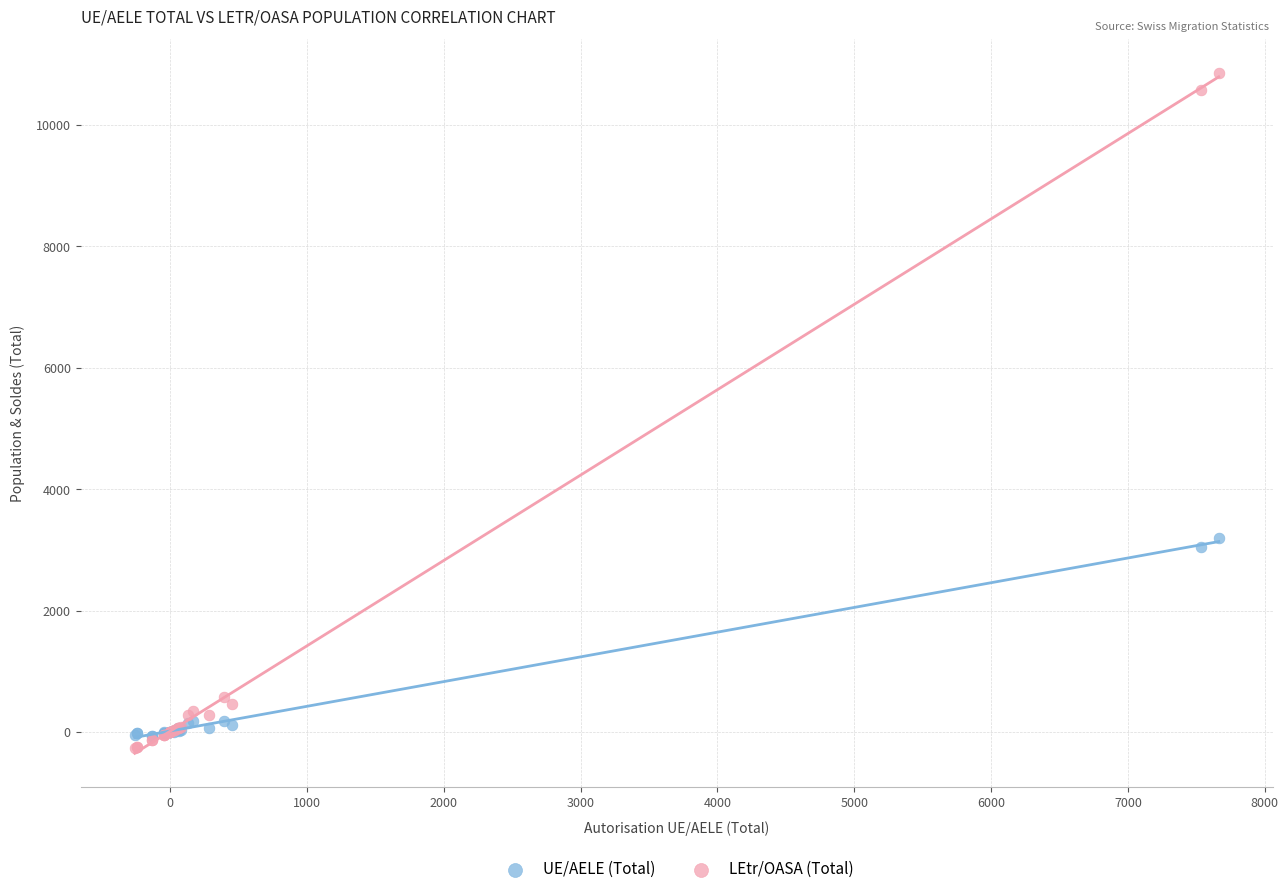

Across all series, what Y value is closest to 5296?

3187